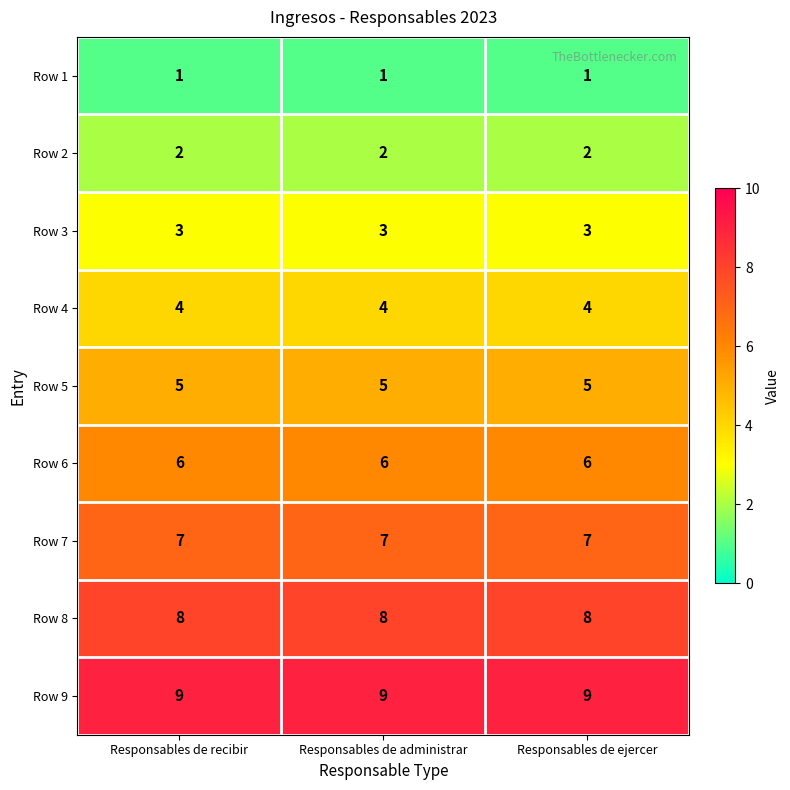

Rank the series at Responsables de recibir from highest to lowest value.

Row 9, Row 8, Row 7, Row 6, Row 5, Row 4, Row 3, Row 2, Row 1